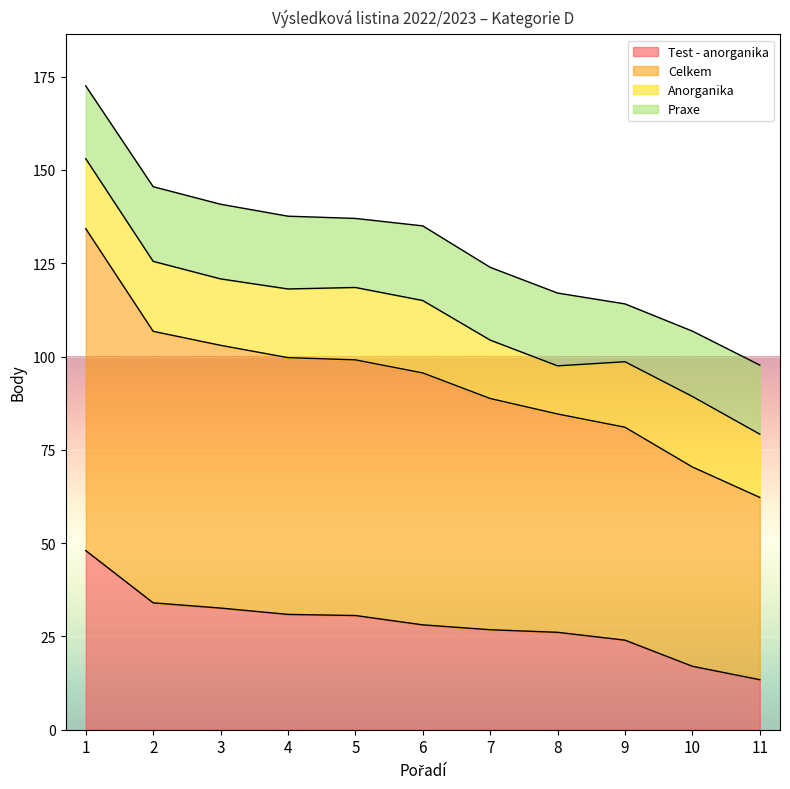

The Test - anorganika series shows 43.8 at 8. True or false?

False